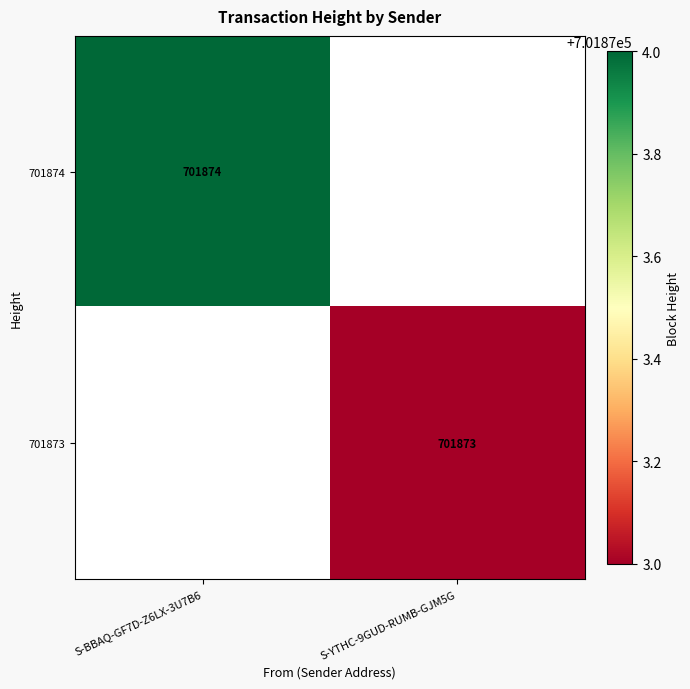

Is it true that 701873 equals 1250435 at S-YTHC-9GUD-RUMB-GJM5G?

False